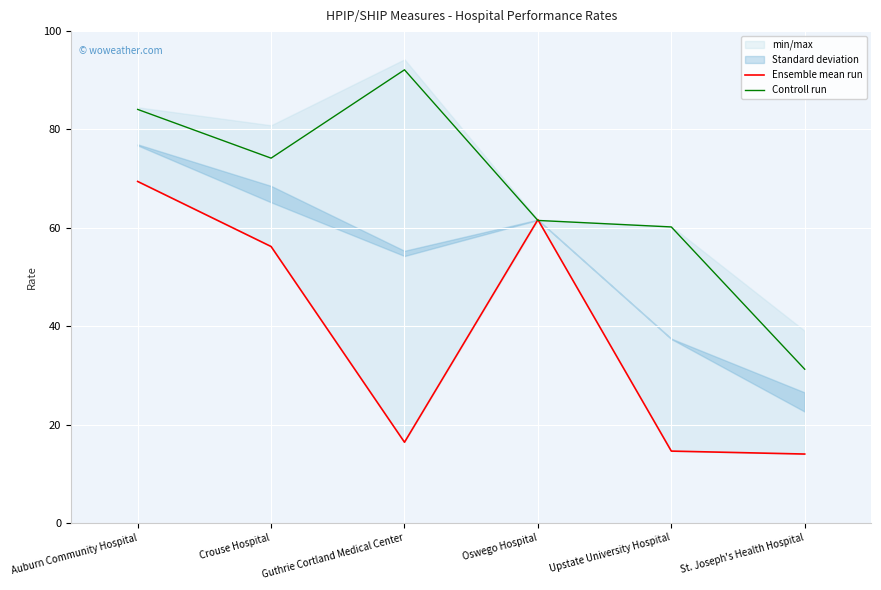

At which label is Controll run closest to 61?

Oswego Hospital